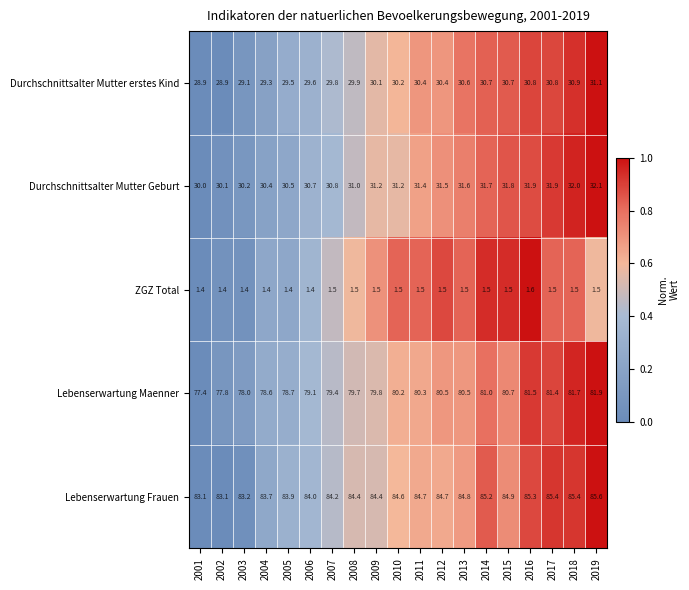

How many distinct data groups are displayed?

5